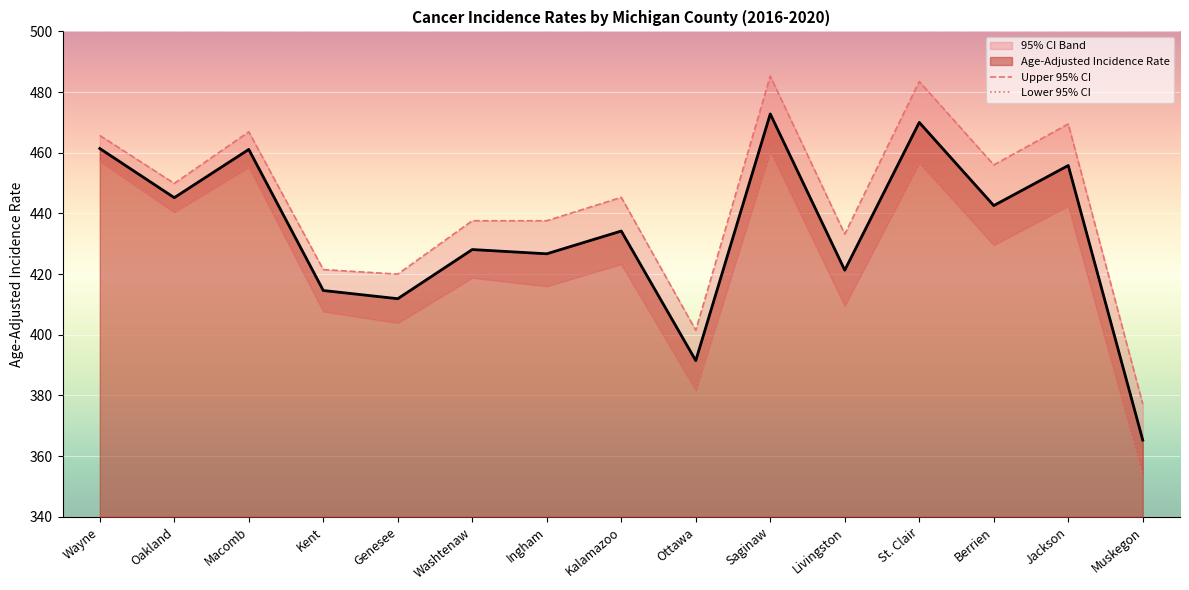

The Age-Adjusted Incidence Rate series shows 411.9 at Genesee. True or false?

True